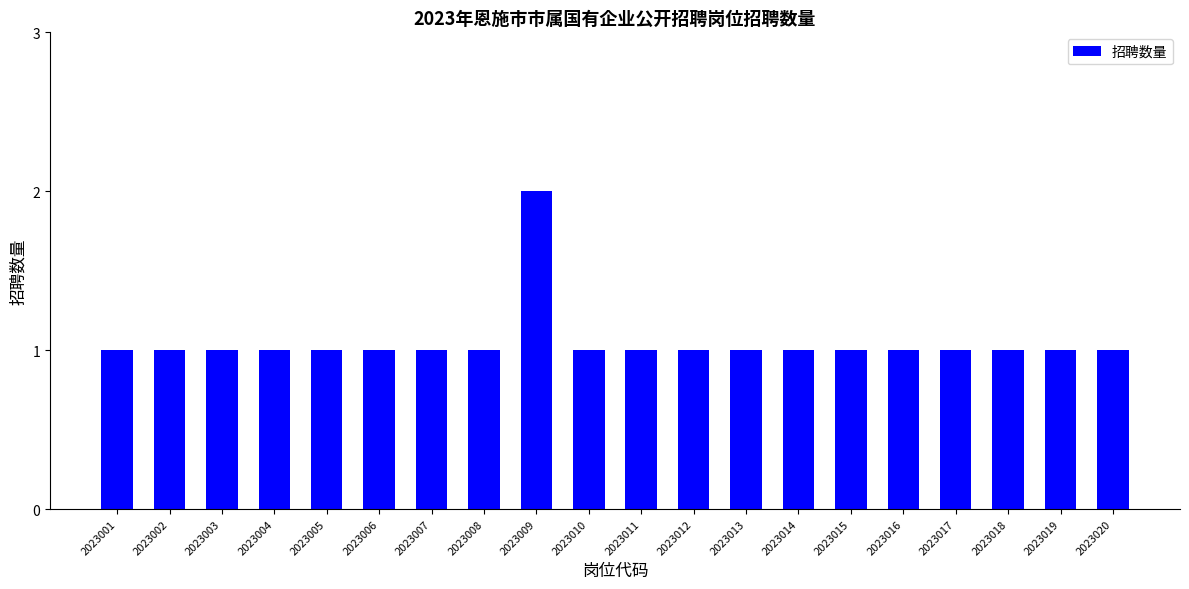

The value at 2023018 is 1. True or false?

True